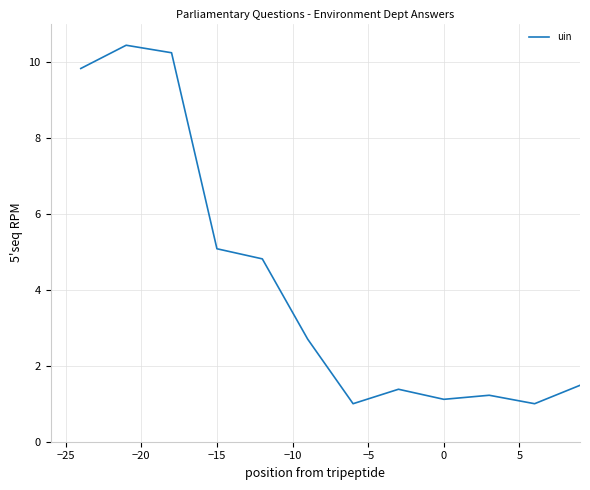

What is the difference between the maximum and minimum values?

9.4